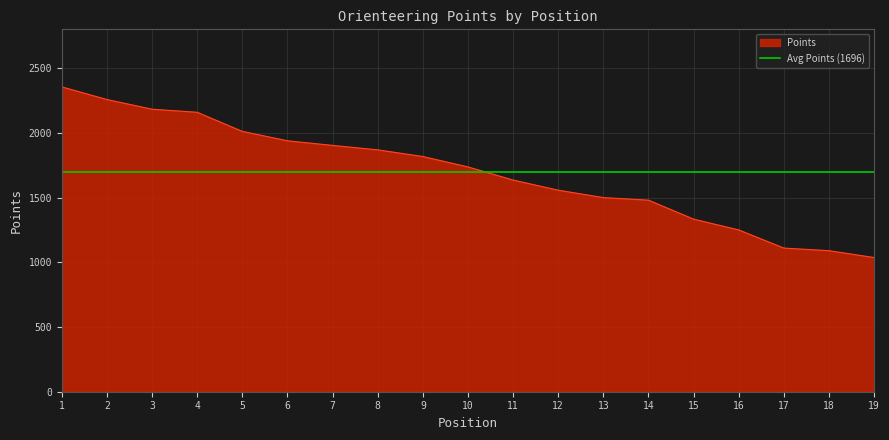

What is the smallest value displayed?

1036.6